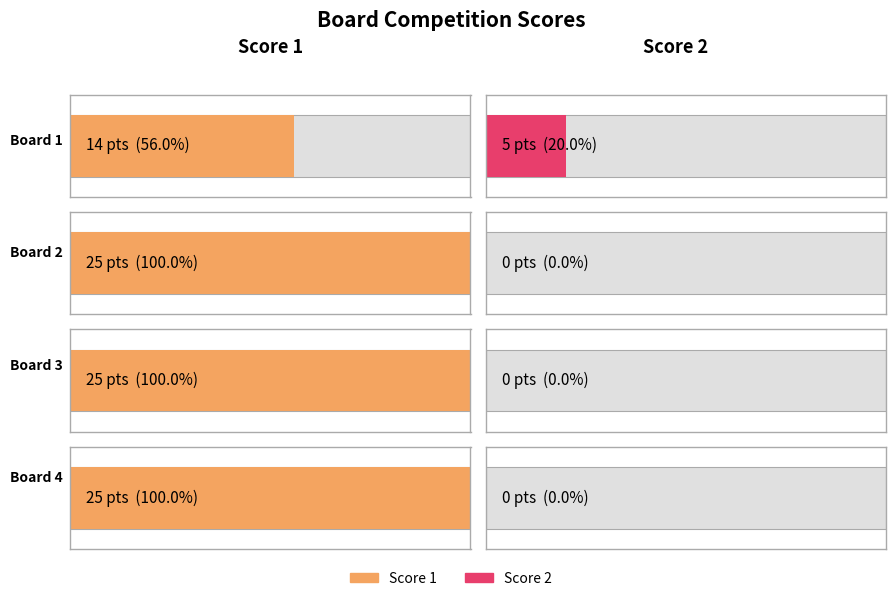

At how many categories does at least one series exceed 21?

3